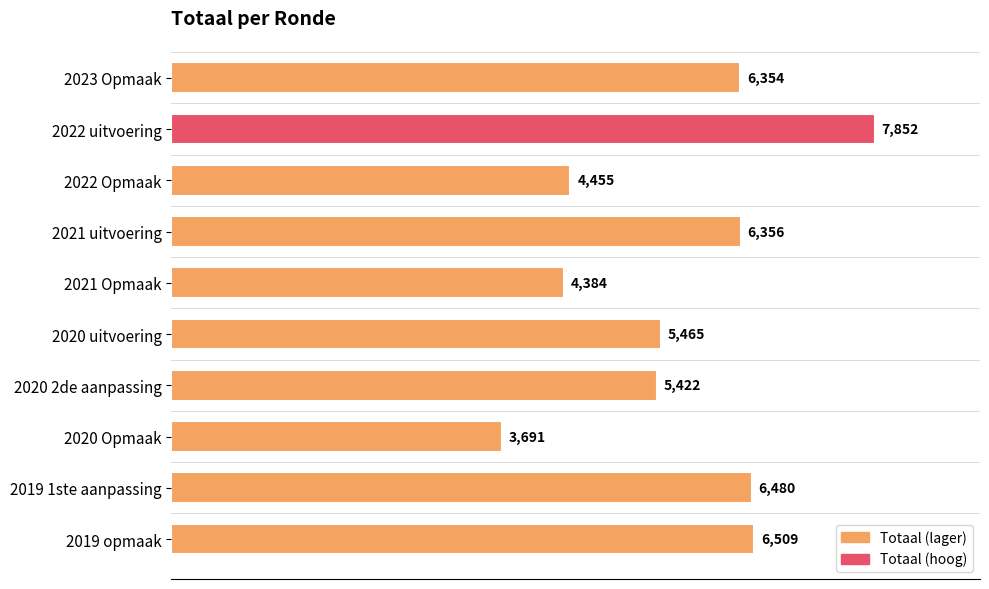

Reading top to bottom, what are all the values shown in this chart?

6354	7852	4455	6356	4384	5465	5422	3691	6480	6509